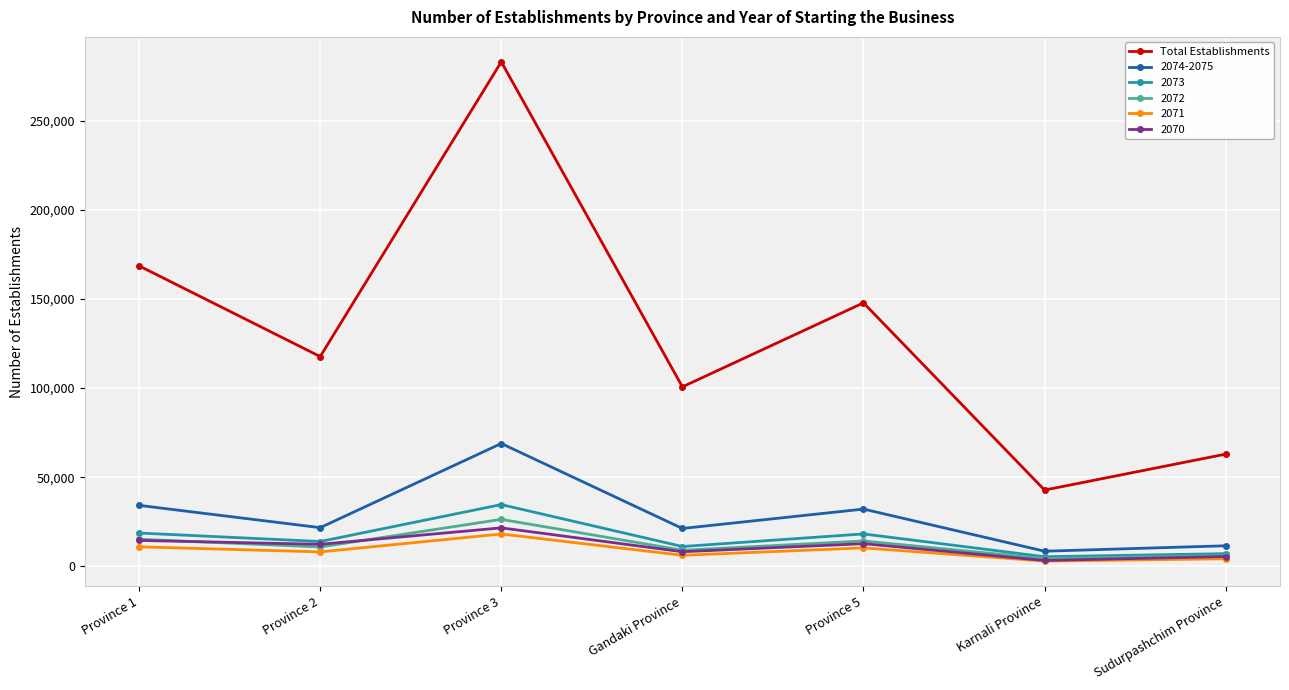

Which category has the highest value across all series?

Province 3